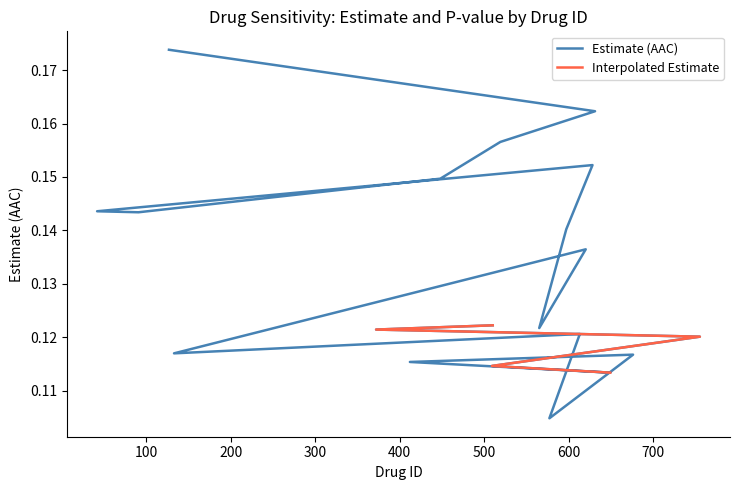

What is the difference between the values at 649 and 127?

0.1